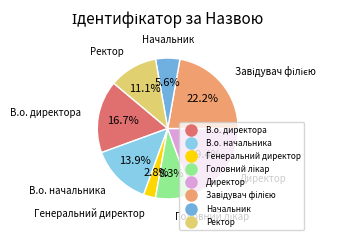

Which has a higher value, Ректор or Начальник?

Ректор